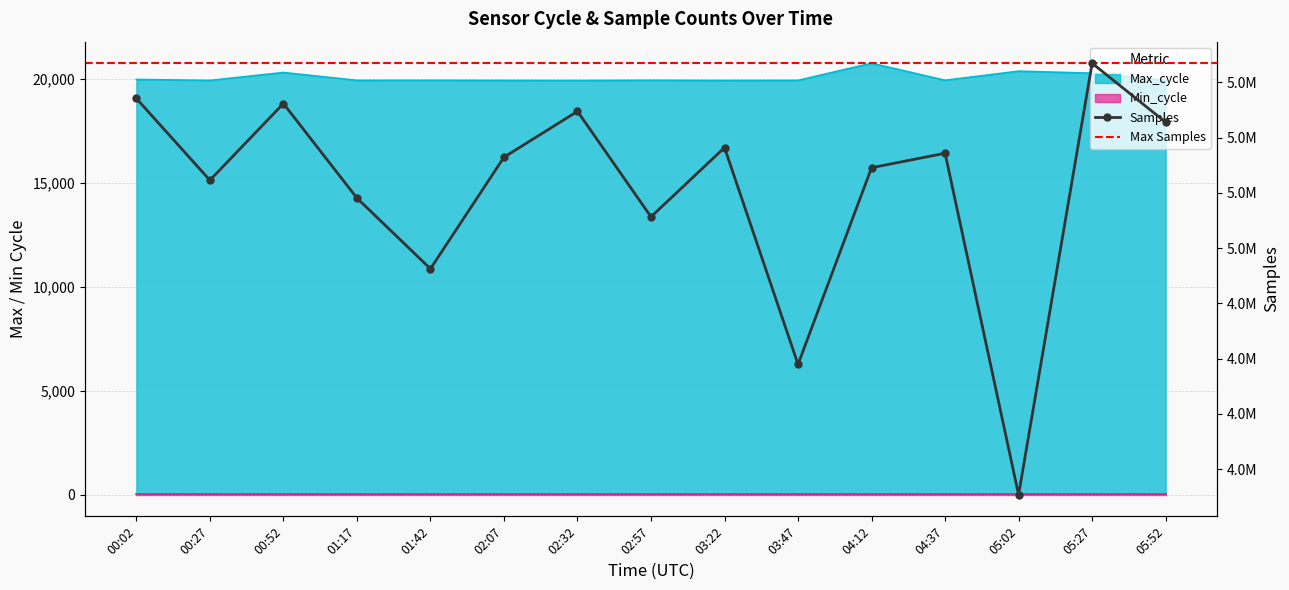

Does the chart have visible grid lines?

Yes